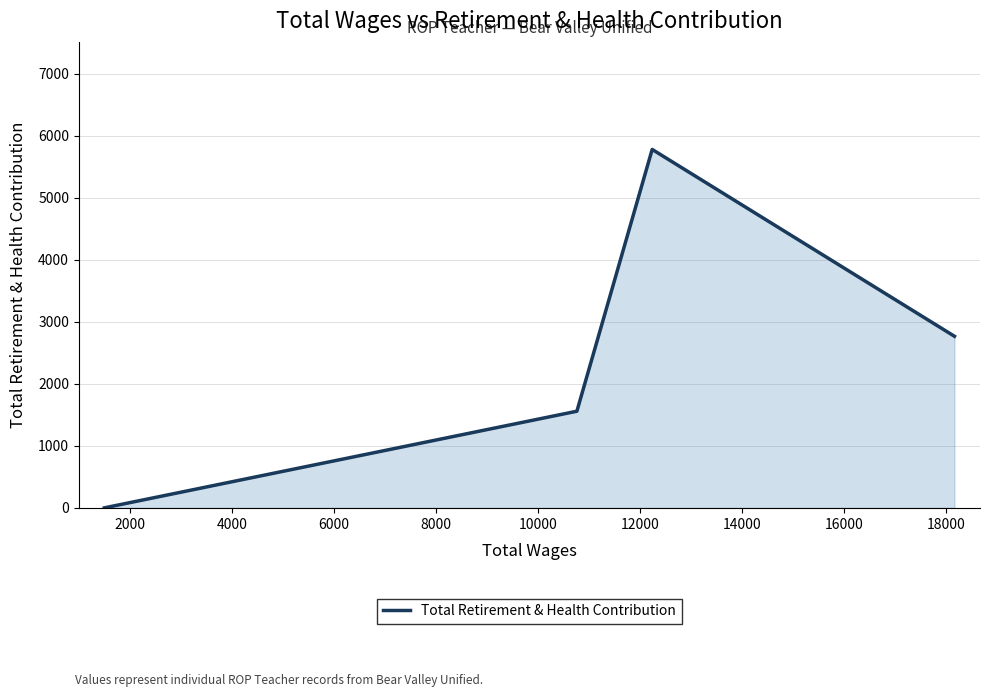

Reading left to right, what are all the values shown in this chart?

0	1558	5779	2766